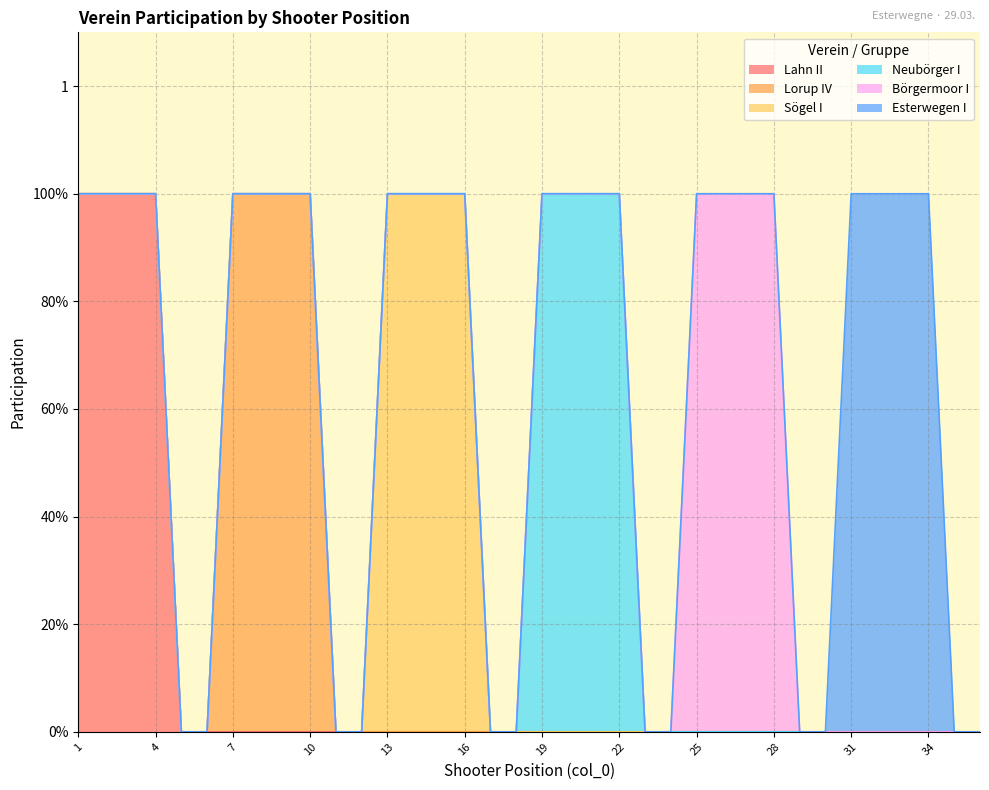

Between 4 and 20, which series saw the biggest shift?

Lahn II